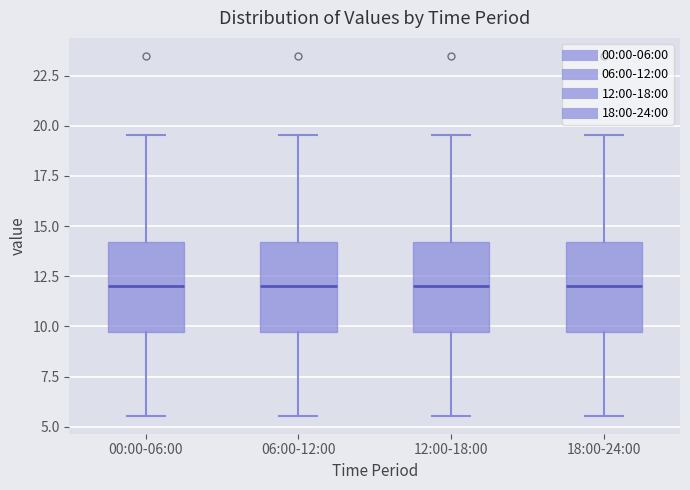

Reading left to right, transcribe this box plot: for each box, give where its median line is, the range the box spans, and where its two whiskers end, as read against the y-axis. The values are not printed on the chart, so give them approximately, as read against the axis.

00:00-06:00: median 12.0, box 9.5 to 14.0, whiskers 5.5 to 19.5
06:00-12:00: median 12.0, box 9.5 to 14.0, whiskers 5.5 to 19.5
12:00-18:00: median 12.0, box 9.5 to 14.0, whiskers 5.5 to 19.5
18:00-24:00: median 12.0, box 9.5 to 14.0, whiskers 5.5 to 19.5